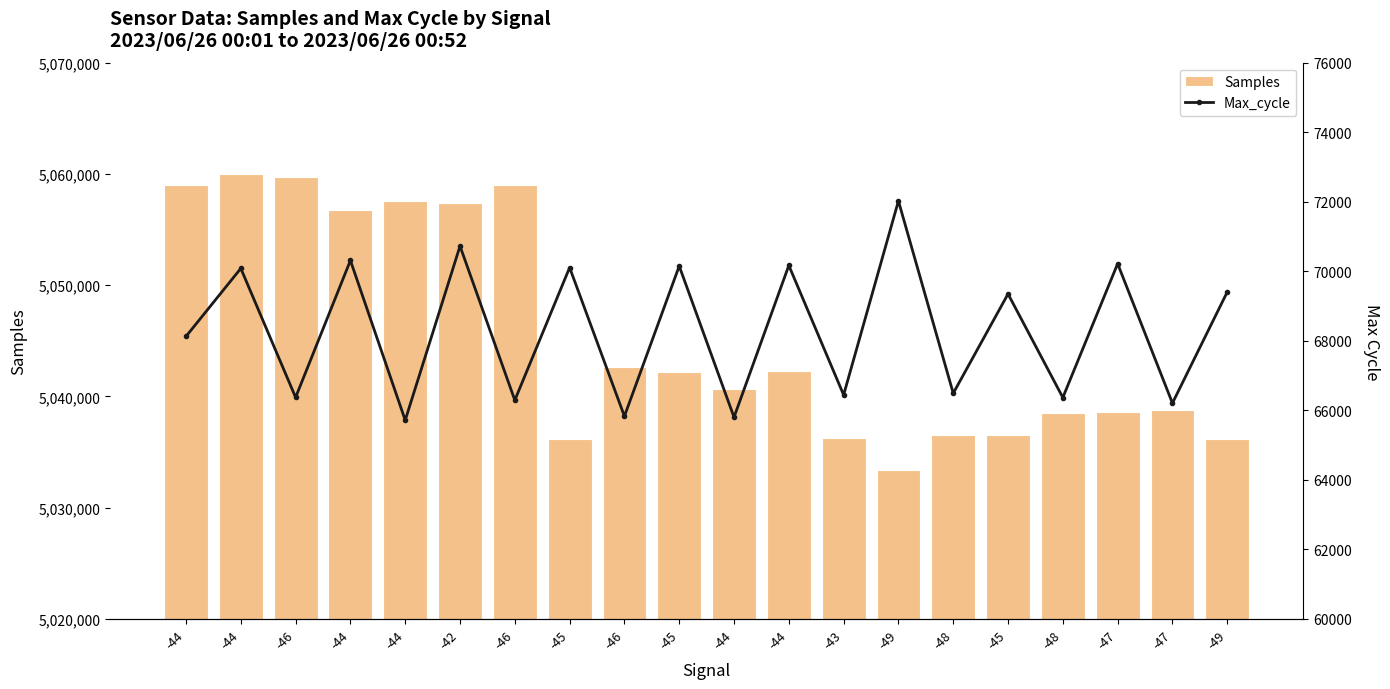

Reading left to right, extract all data points from this chart.

Samples: 5058994	5059953	5059714	5056720	5057548	5057412	5059021	5036152	5042628	5042194	5040638	5042321	5036301	5033356	5036561	5036539	5038516	5038647	5038747	5036142
Max_cycle: 68127	70083	66373	70312	65716	70725	66292	70107	65832	70150	65803	70168	66444	72023	66491	69349	66368	70218	66208	69404